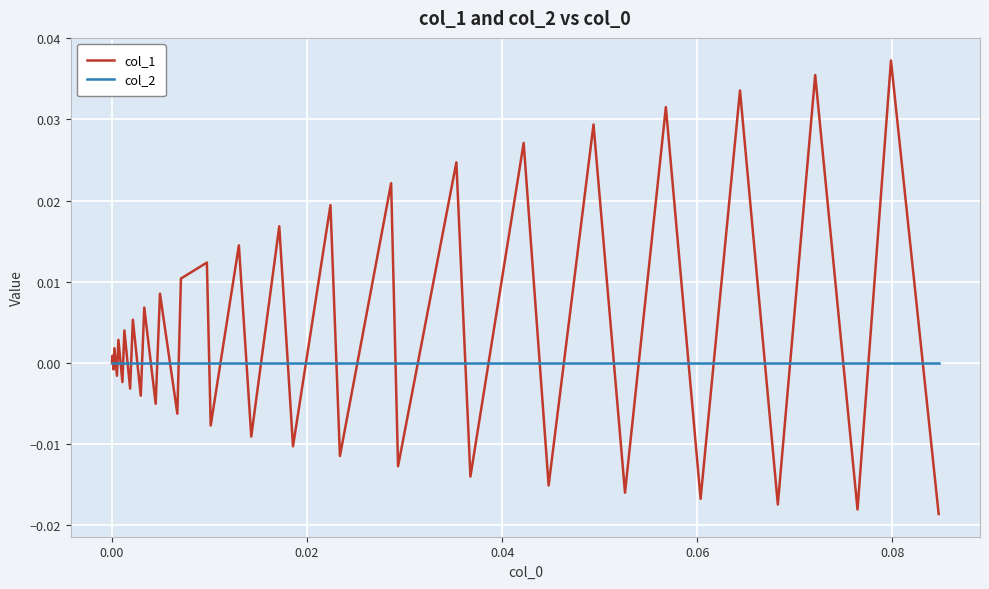

Which series has the largest total across all categories?

col_1